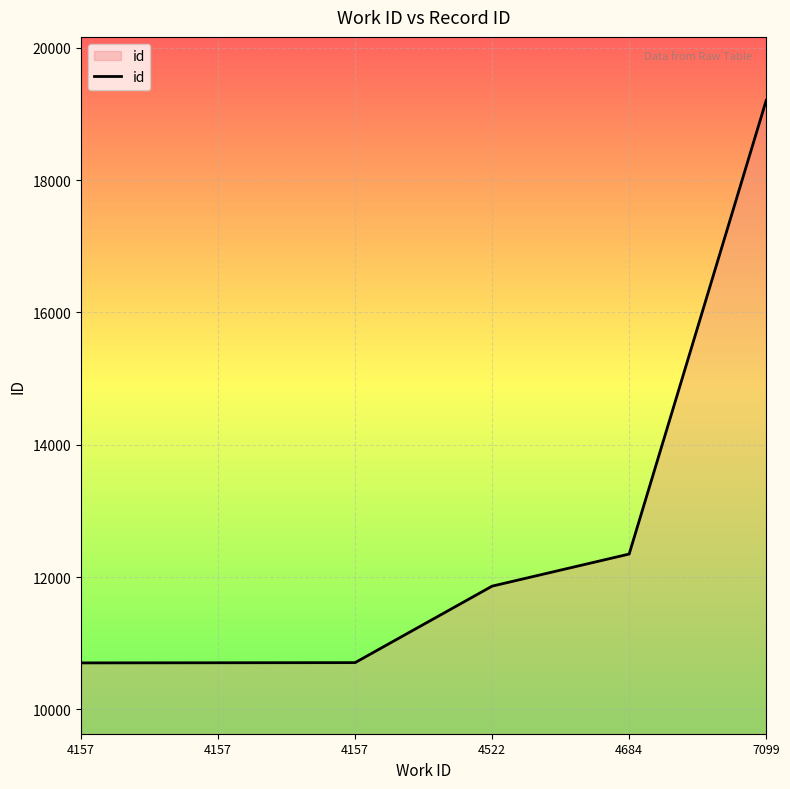

Does the chart display data point markers on the line(s)?

No